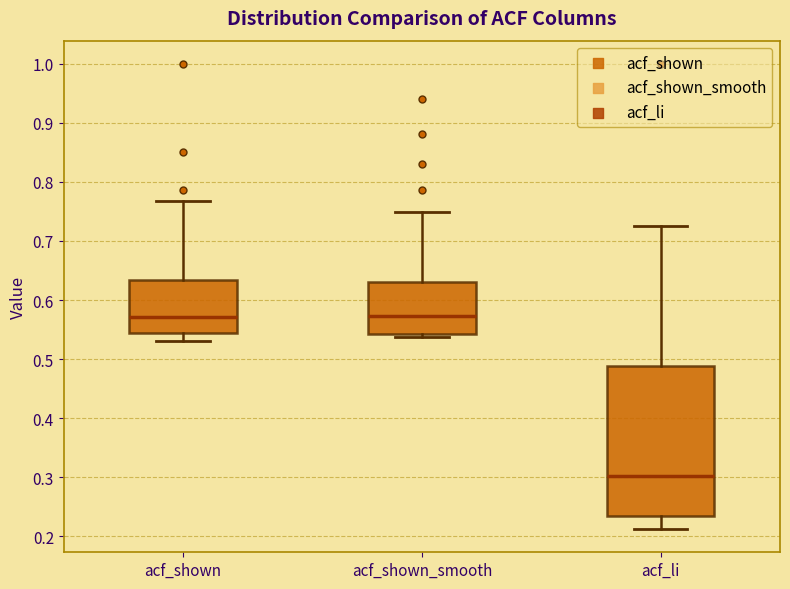

Reading left to right, read every box against the y-axis: the position of its median line, the range the box covers, and the ends of its whiskers. The values are not printed on the chart, so give them approximately, as read against the axis.

acf_shown: median 0.57, box 0.54 to 0.63, whiskers 0.53 to 0.77
acf_shown_smooth: median 0.57, box 0.54 to 0.63, whiskers 0.54 (just below the box's lower edge) to 0.75
acf_li: median 0.30, box 0.23 to 0.49, whiskers 0.21 to 0.73